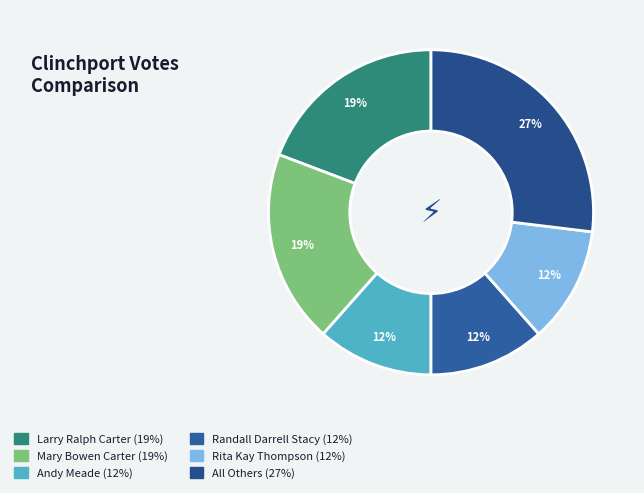

Count the number of slices in the pie.

6